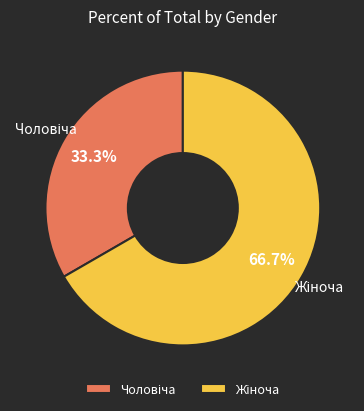

Does any single category account for the majority?

Yes